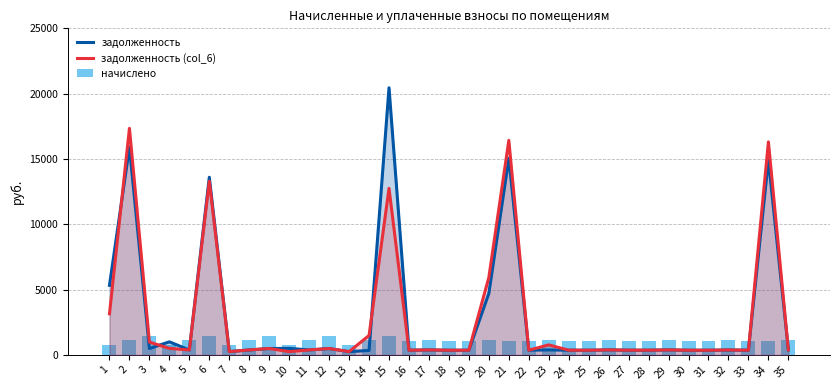

Reading left to right, transcribe all the data shown in this chart.

задолженность: 5325.4	15895.0	490.3	999.3	377.3	13600.1	252.0	379.4	489.6	501.1	380.2	488.9	250.6	342.9	20449.4	360.0	381.6	357.1	361.4	4716.9	15050.5	362.2	382.4	360.7	358.6	384.5	361.4	361.4	382.3	357.8	358.6	377.3	361.4	14933.7	383.8
задолженность (col_6): 3145.6	17344.1	980.6	498.2	377.3	13297.7	252.0	379.4	489.6	250.6	380.2	488.9	250.6	1486.7	12751.6	360.0	381.6	357.1	361.4	5935.2	16422.6	362.2	766.8	360.7	358.6	384.5	361.4	361.4	382.3	357.8	358.6	377.3	361.4	16305.8	383.8
начислено: 753.8	1138.3	1471.0	747.4	1131.8	1464.5	756.0	1138.3	1468.8	751.7	1140.5	1466.6	751.7	1140.5	1464.5	1080.0	1144.8	1071.4	1084.3	1151.3	1077.8	1086.5	1149.1	1082.2	1075.7	1153.4	1084.3	1084.3	1147.0	1073.5	1075.7	1131.8	1084.3	1077.8	1151.3